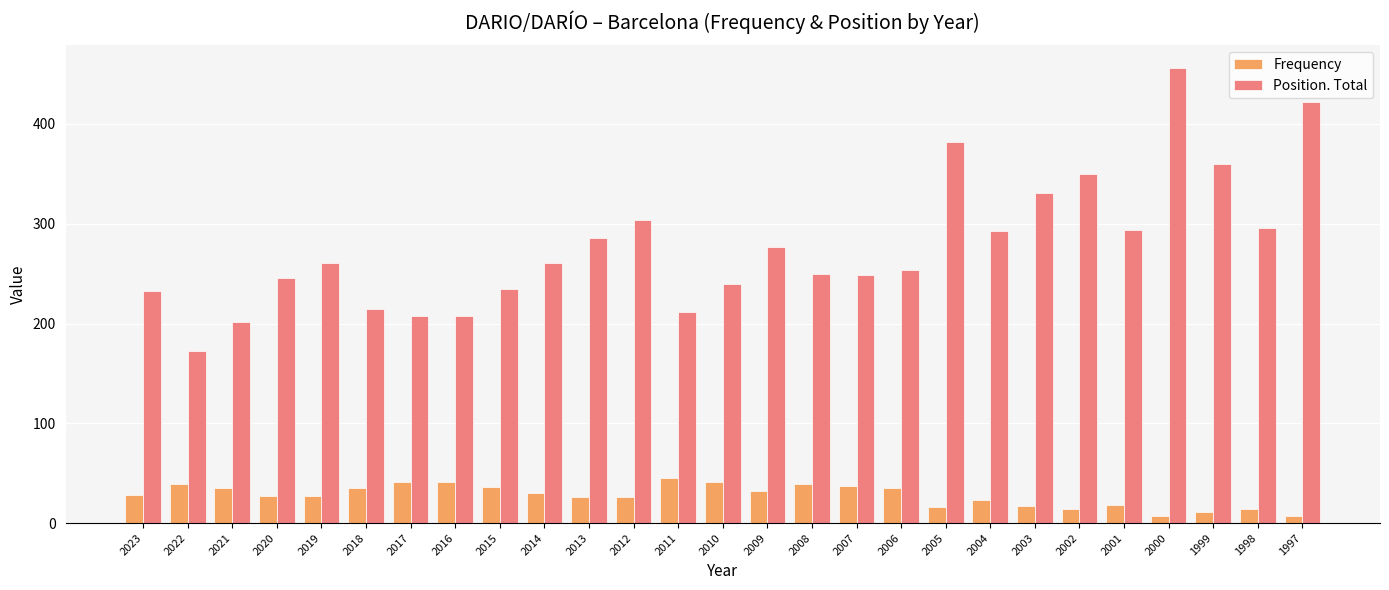

Count the number of categories in the chart.

27